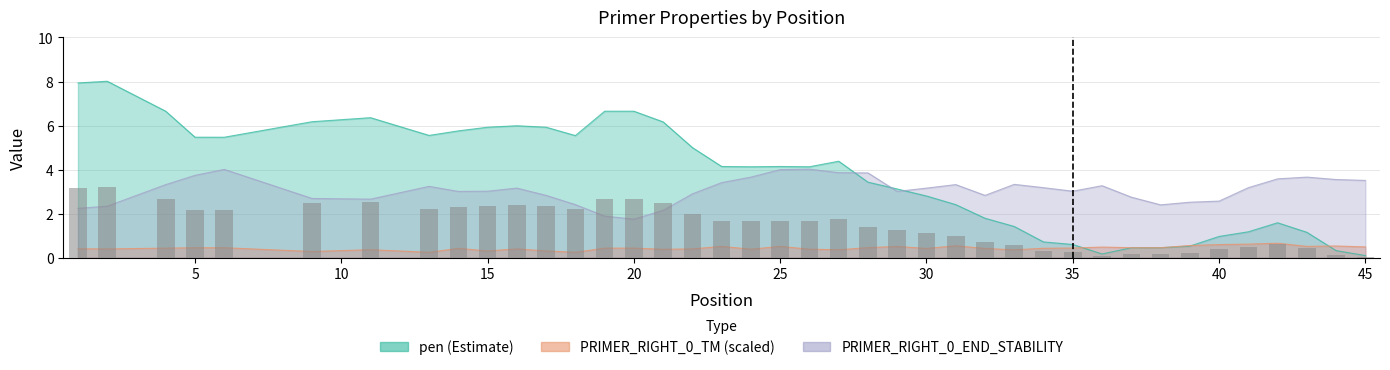

How many categories are shown in the chart?

40